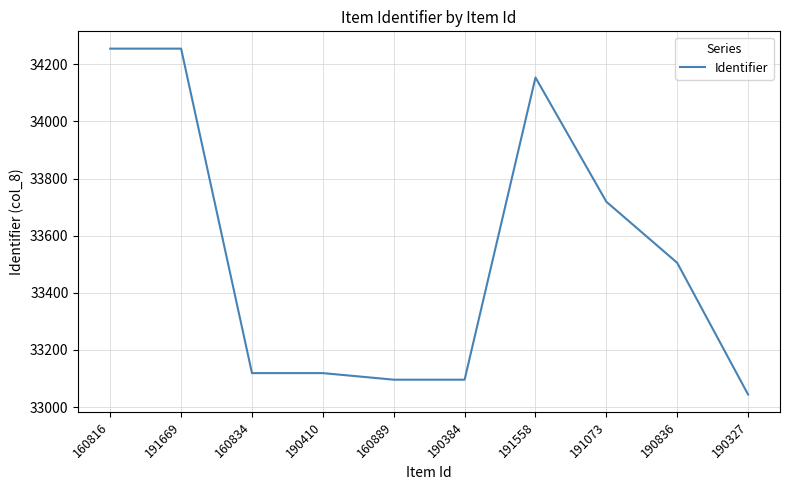

What is the sum of the values at 191669 and 191558?

68409